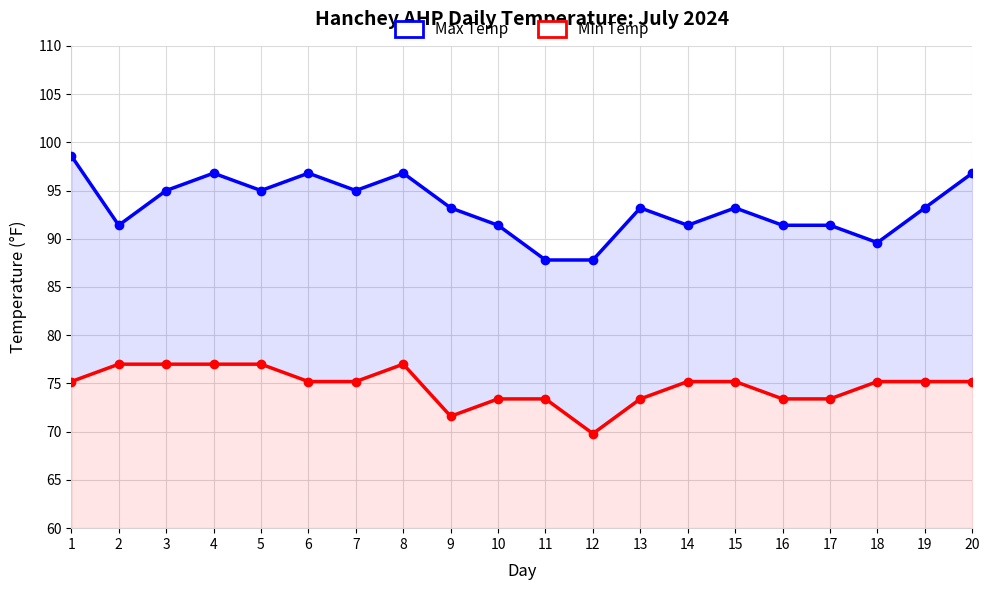

How many interior local peaks does the Max Temp series have?

5